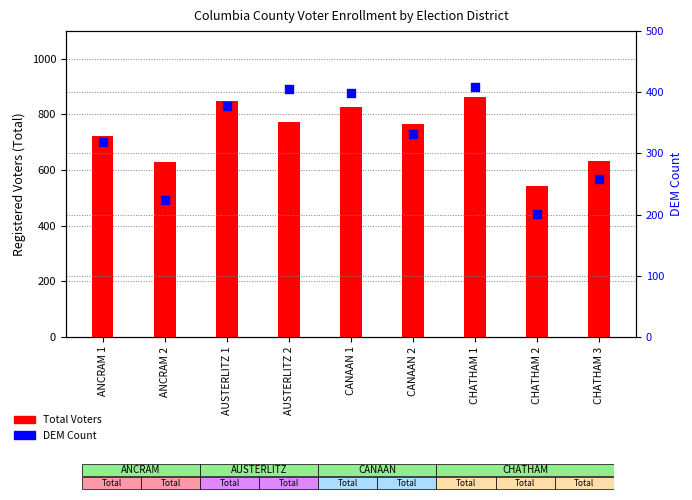

What is the total value across all series at CHATHAM 3?

892